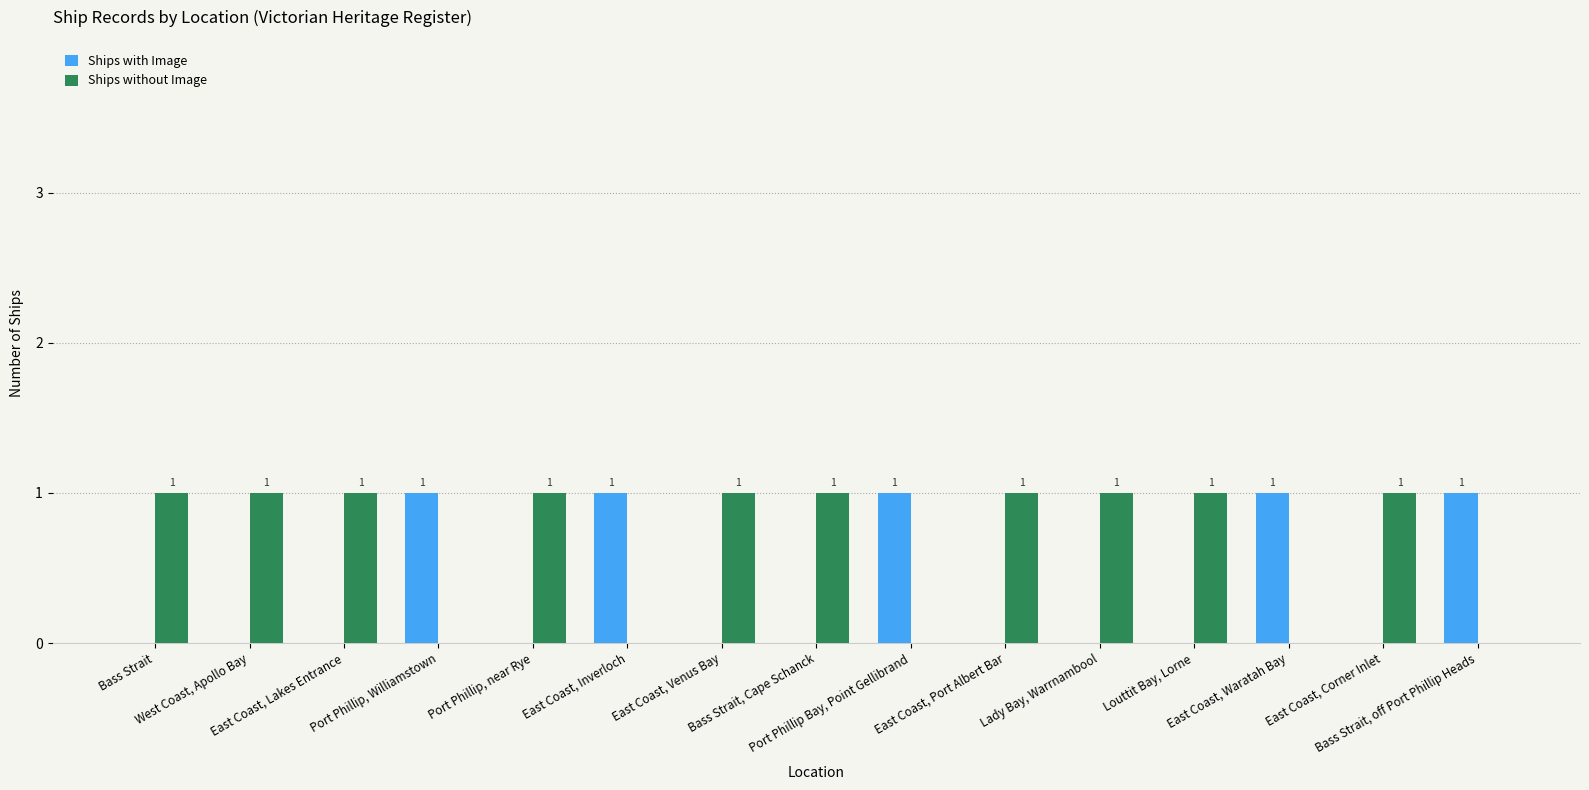

What is the difference between the Ships with Image values at Bass Strait and Bass Strait, off Port Phillip Heads?

1